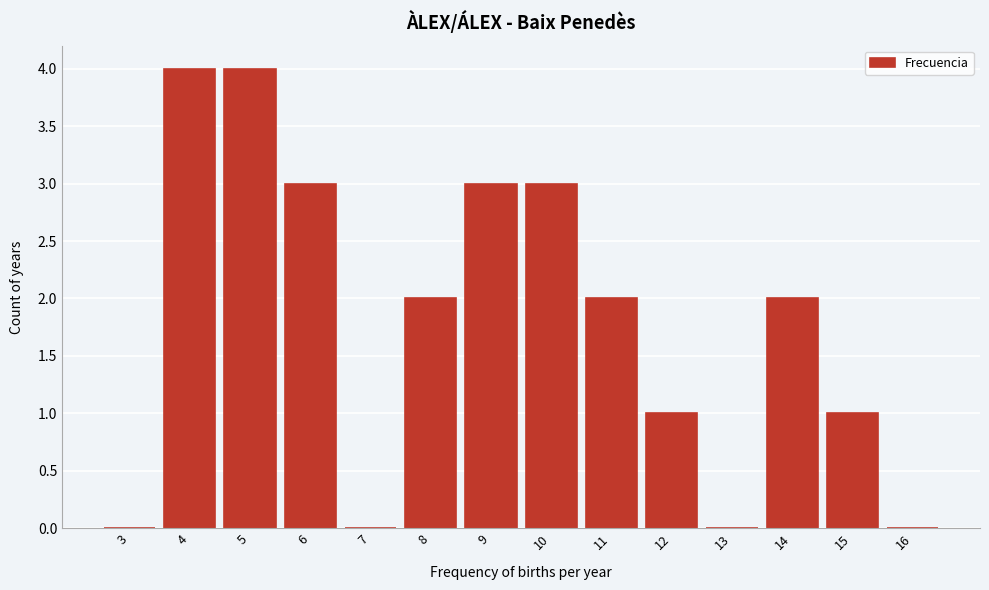

Reading left to right, list all the values displayed in this chart.

3=0	4=4	5=4	6=3	7=0	8=2	9=3	10=3	11=2	12=1	13=0	14=2	15=1	16=0